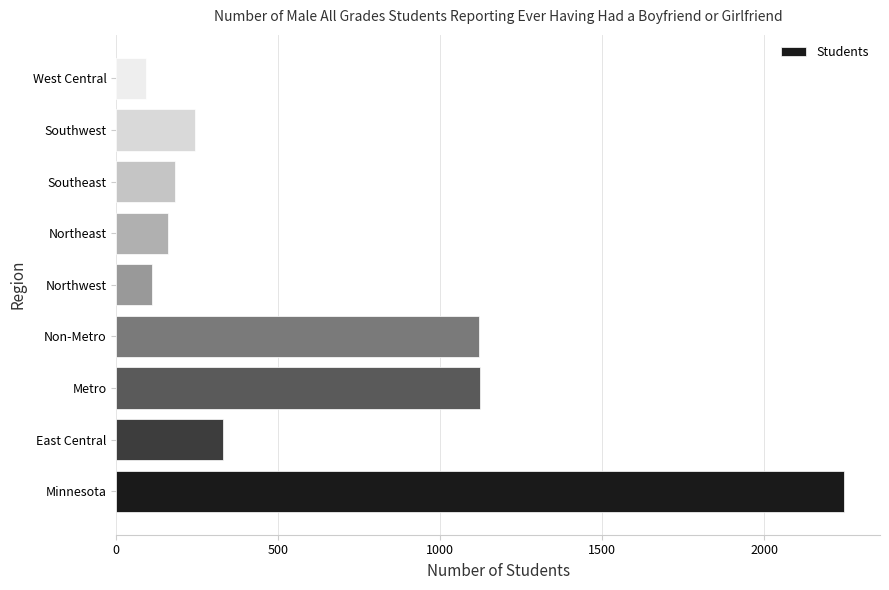

Where is the data nearest to the value 1169?

Metro